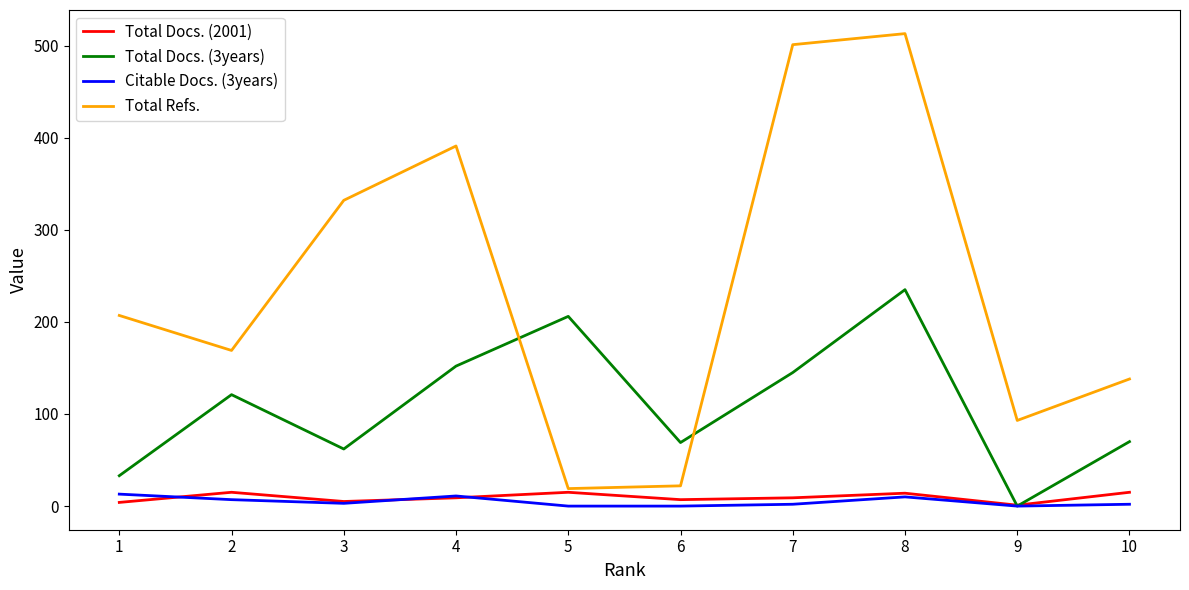

In Total Docs. (3years), how many points are higher than both neighbors (excluding endpoints)?

3